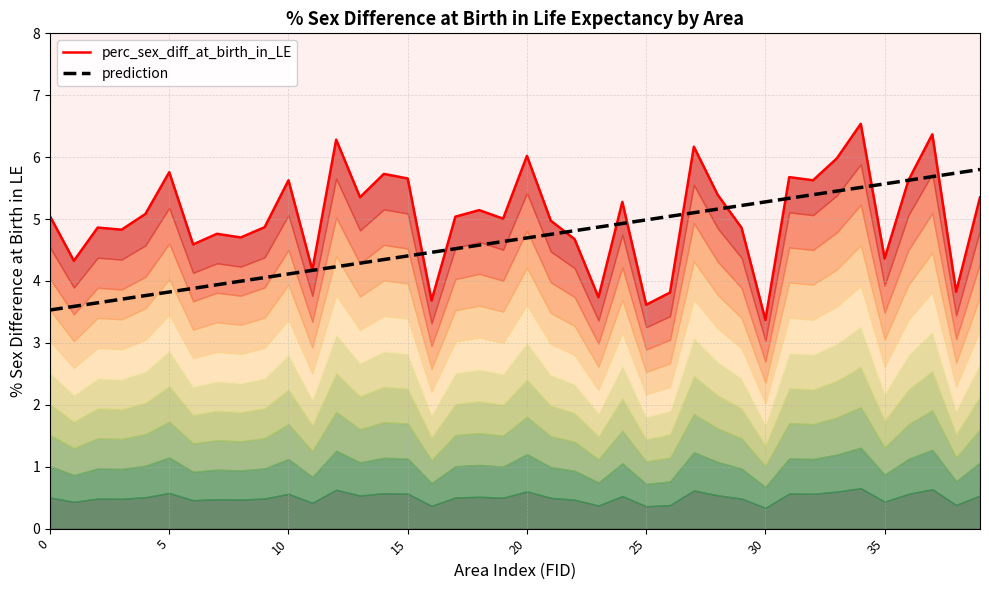

What are all the series names shown in the legend?

perc_sex_diff_at_birth_in_LE, prediction